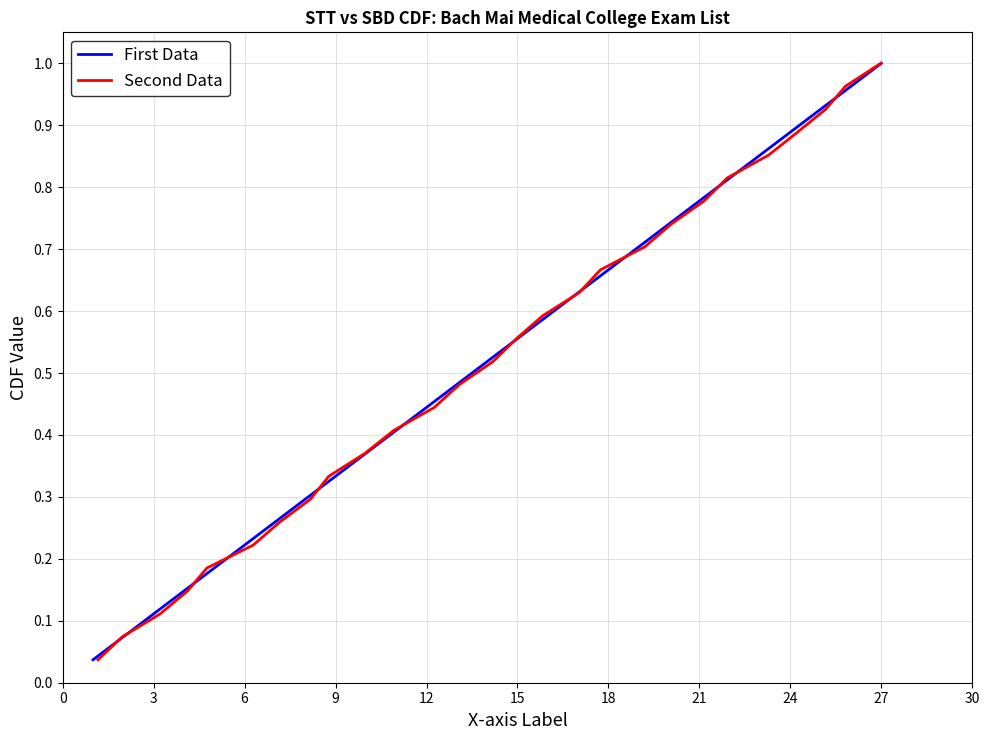

How many lines are shown in the chart?

2